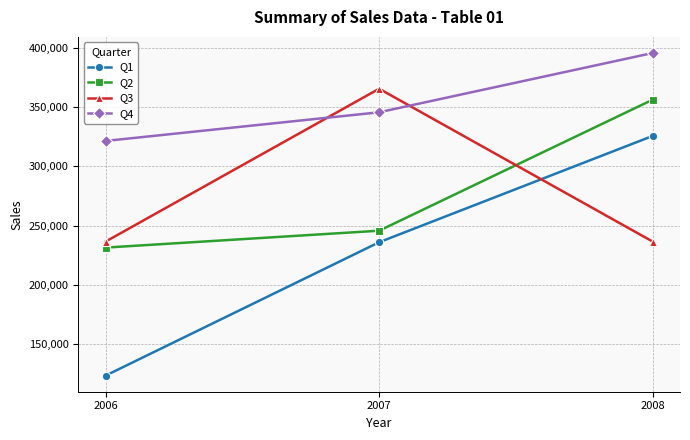

Which label corresponds to the largest value in the chart?

2008